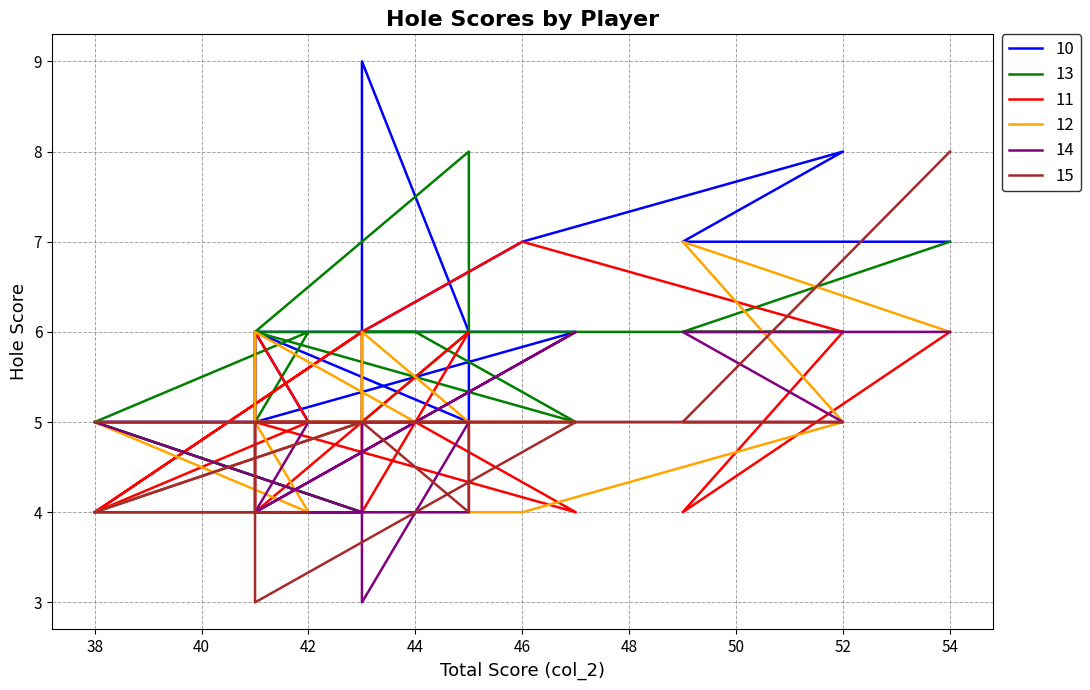

What is the difference between the maximum and minimum values in the 12 series?

3